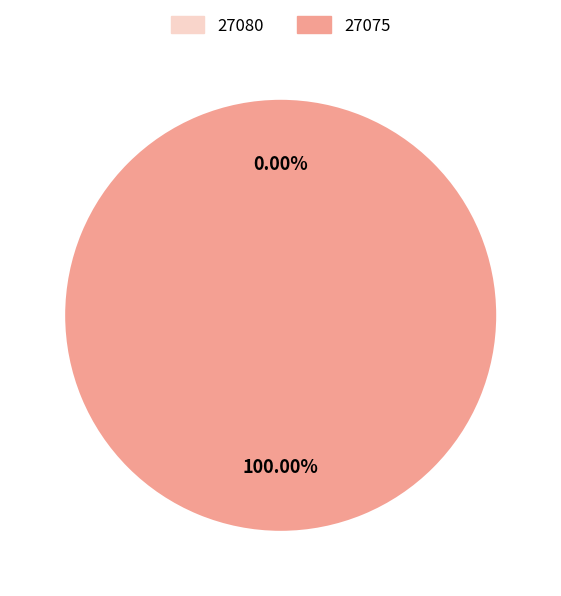

To the nearest percent, what is the average slice percentage?

50%